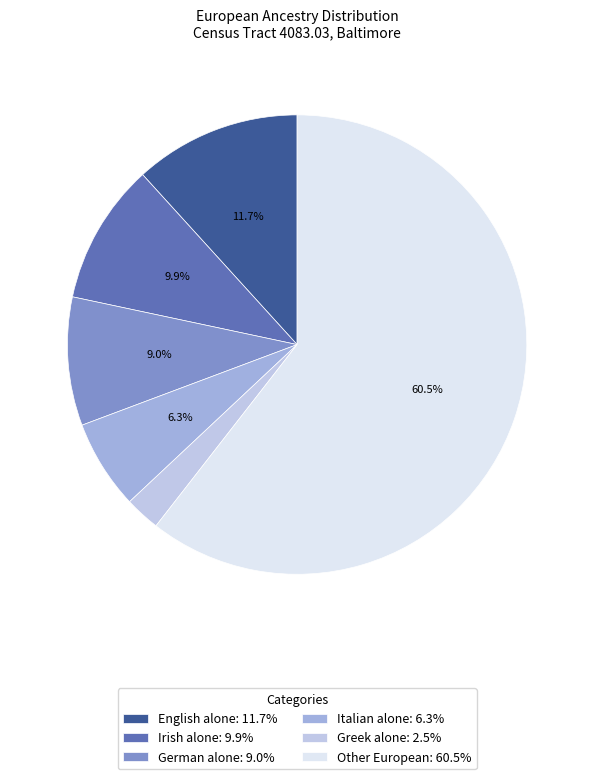

How many segments does this pie chart have?

6